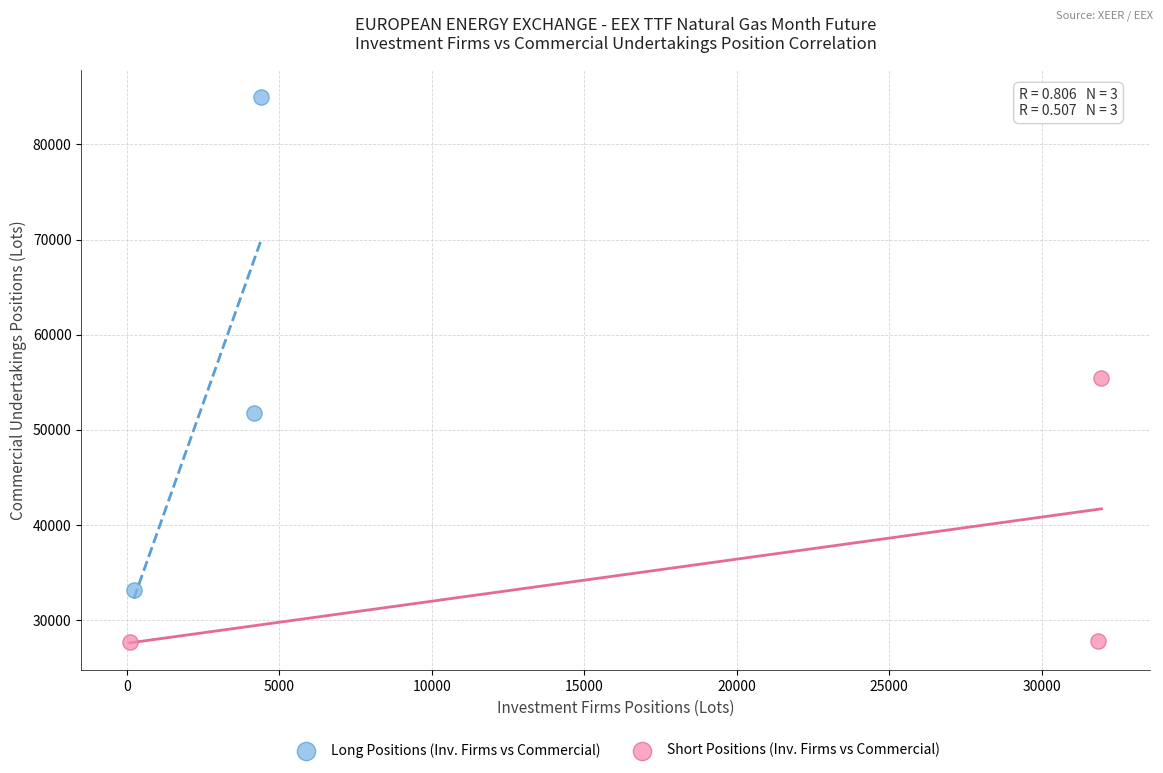

Which series reaches the minimum Y coordinate?

Short Positions (Inv. Firms vs Commercial)